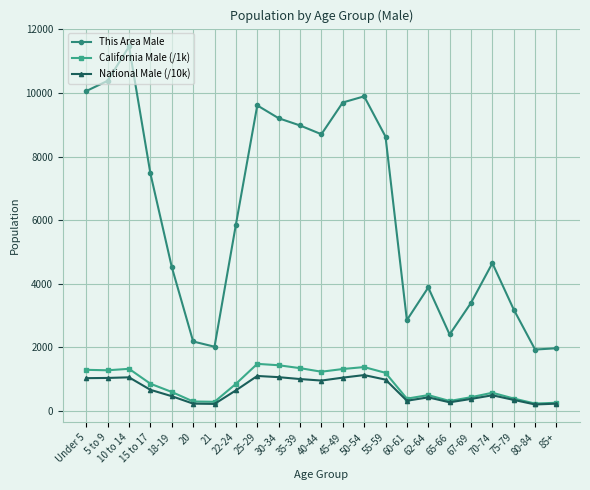

At which category is the sum across all series the highest?

10 to 14